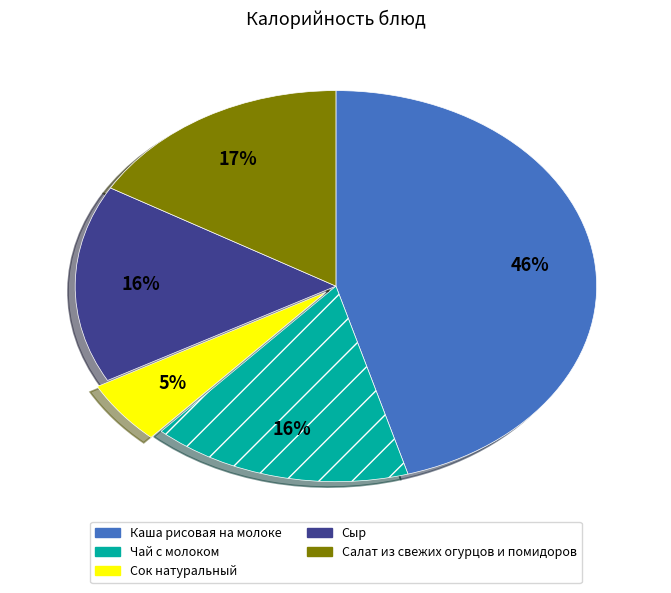

Is it true that Сыр is 24% of the pie?

False